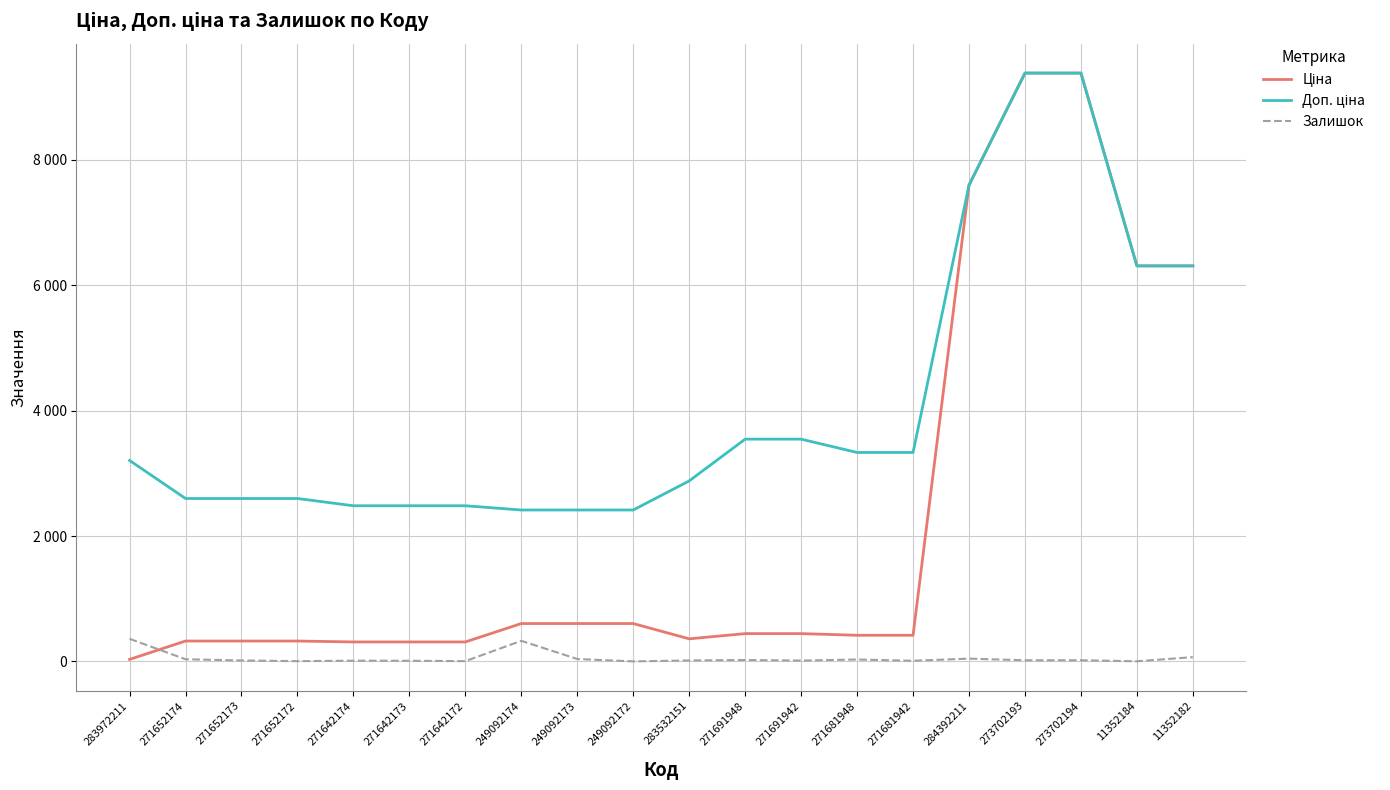

Reading left to right, extract all data points from this chart.

Ціна: 32.0	324.8	324.8	324.8	310.3	310.3	310.3	603.7	603.7	603.7	359.9	443.1	443.1	416.6	416.6	7596.5	9384.0	9384.0	6308.8	6308.8
Доп. ціна: 3205.0	2598.3	2598.3	2598.3	2482.4	2482.4	2482.4	2414.8	2414.8	2414.8	2878.8	3545.0	3545.0	3332.5	3332.5	7596.5	9384.0	9384.0	6308.8	6308.8
Залишок: 360.0	34.0	15.0	4.0	11.0	10.0	4.0	328.0	38.0	0.0	15.0	22.0	13.0	30.0	10.0	44.0	18.0	18.0	2.0	68.0